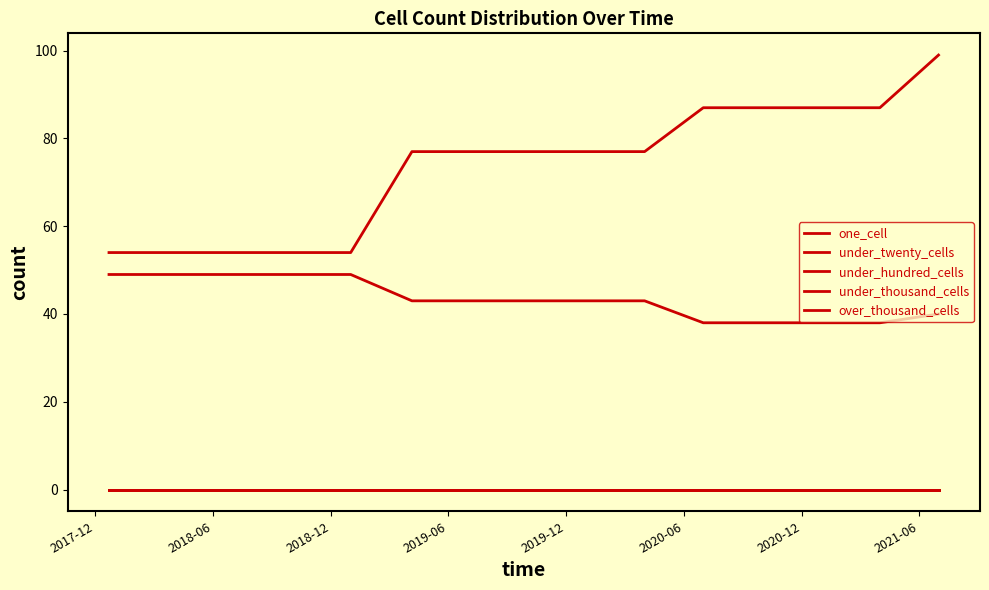

True or false: under_thousand_cells and under_hundred_cells cross at least once.

False